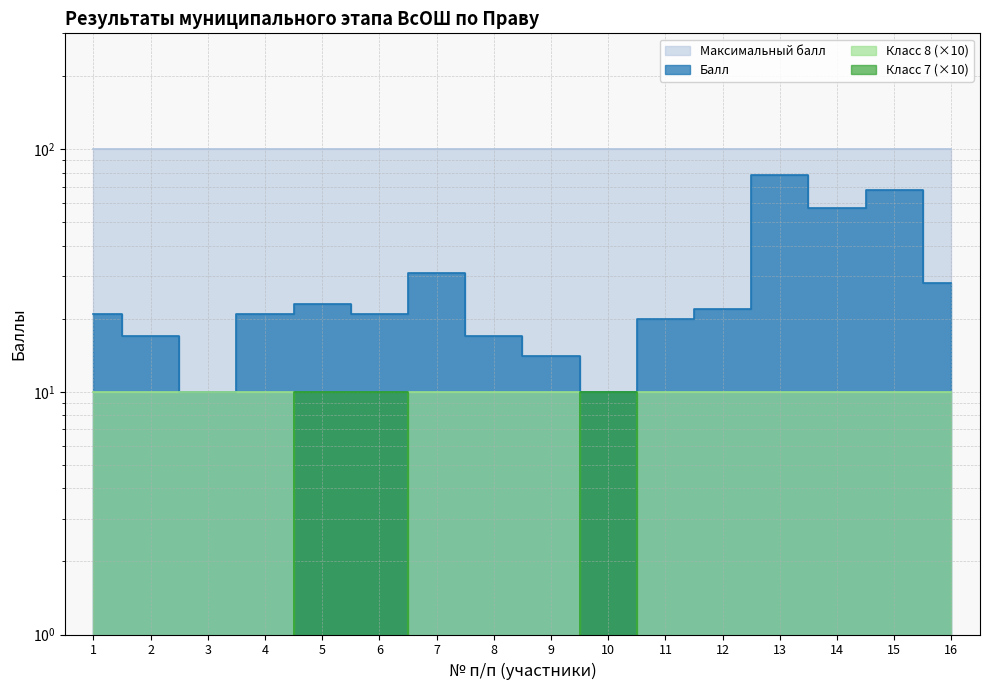

Count the Класс 8 values in the range 10 to 11.

13